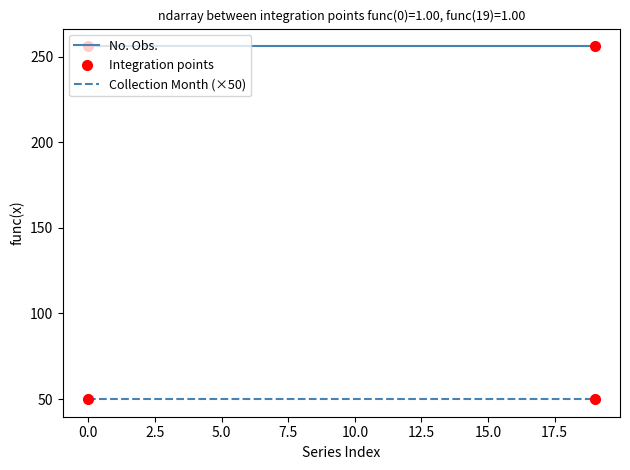

What is the value of the Collection Month point at the 1st from the left?

1